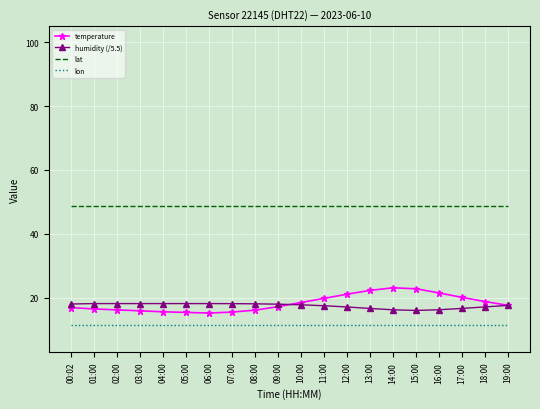

Which series has the largest total across all categories?

lat